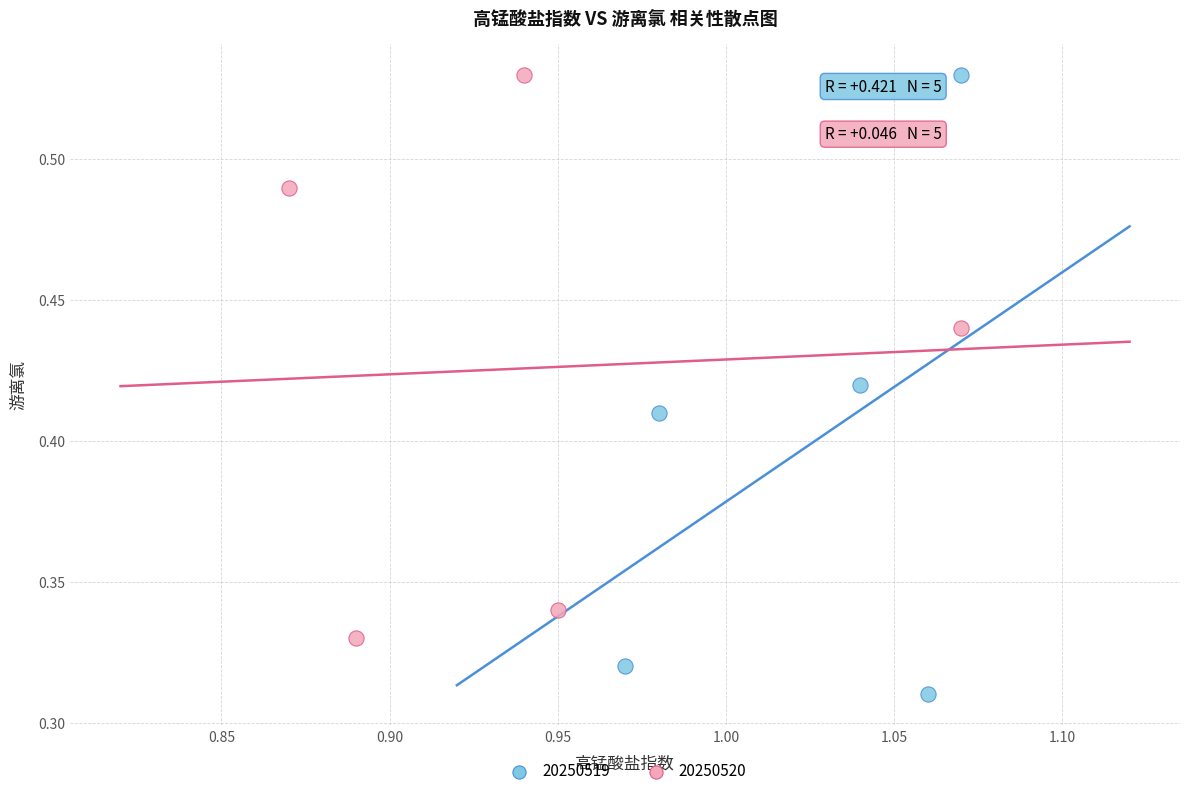

Which series reaches the minimum Y coordinate?

20250519